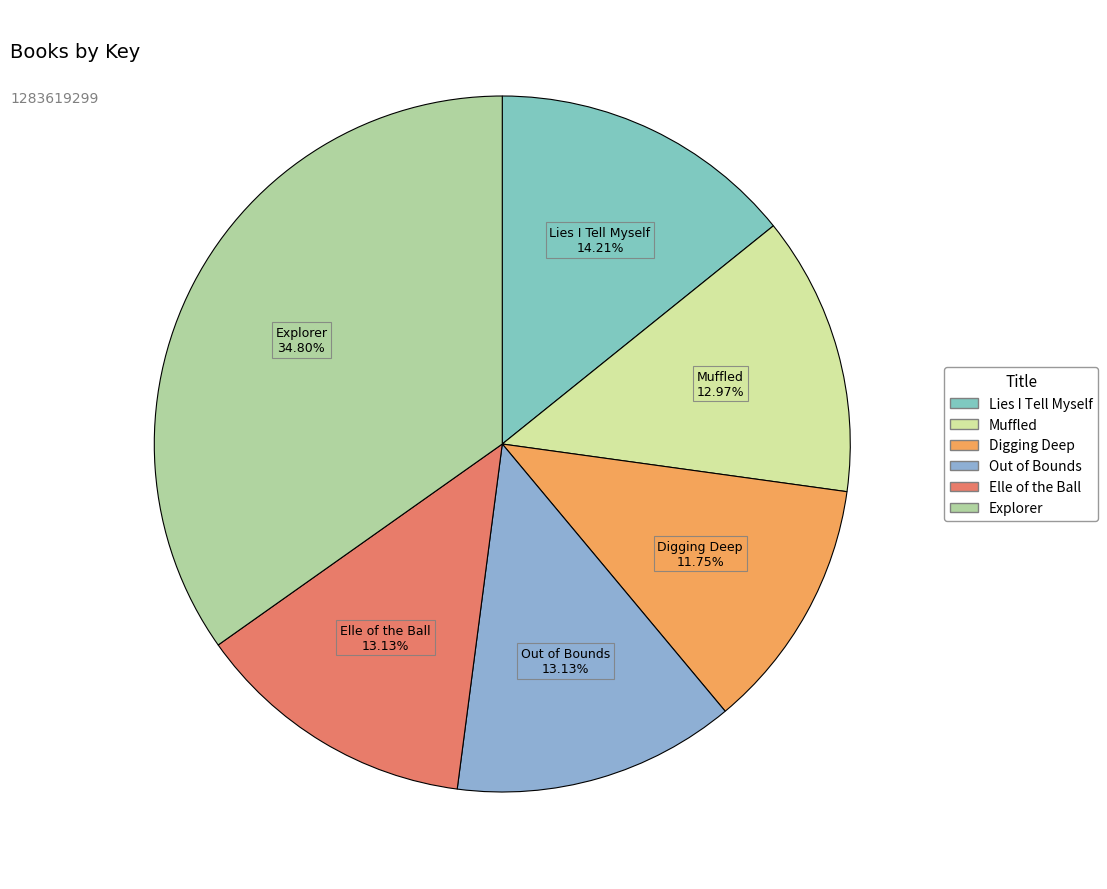

To the nearest percent, what is the difference between the Explorer and Muffled slice percentages?

22%